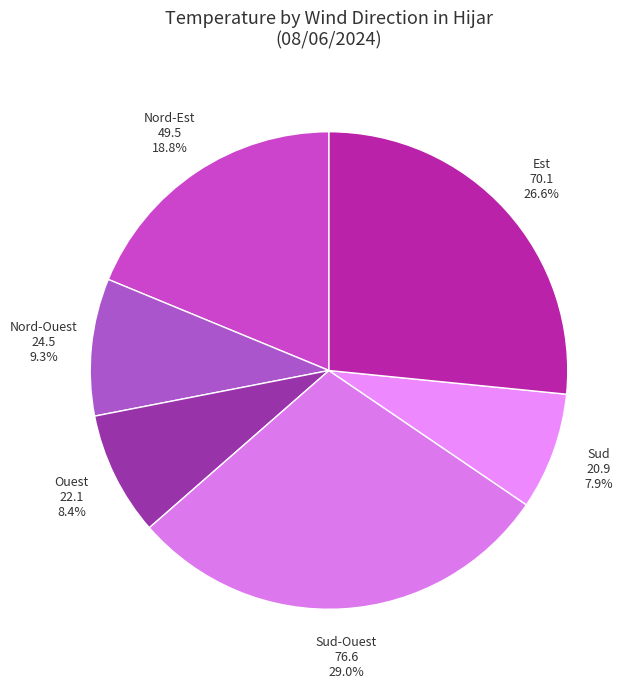

Count the number of slices in the pie.

6